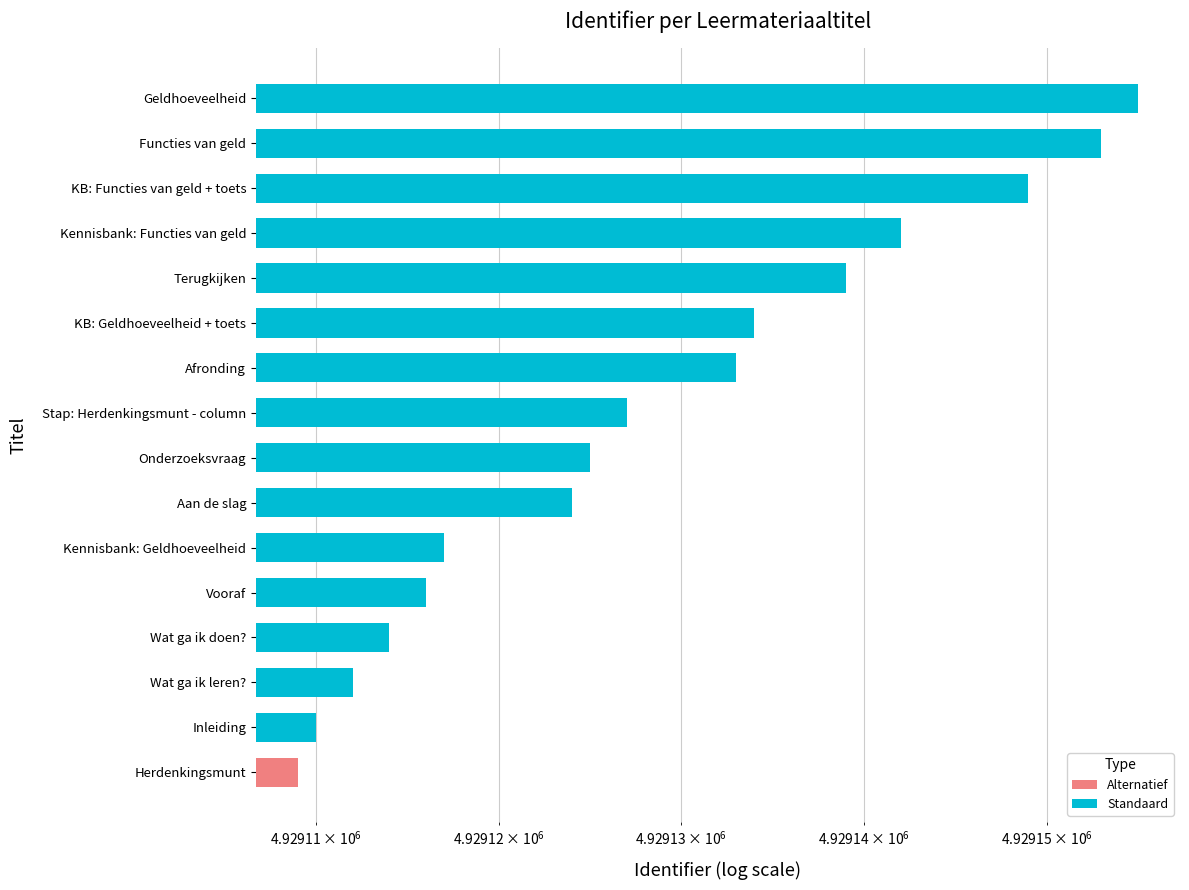

The chart shows a value of 6628648 at Kennisbank: Functies van geld. True or false?

False